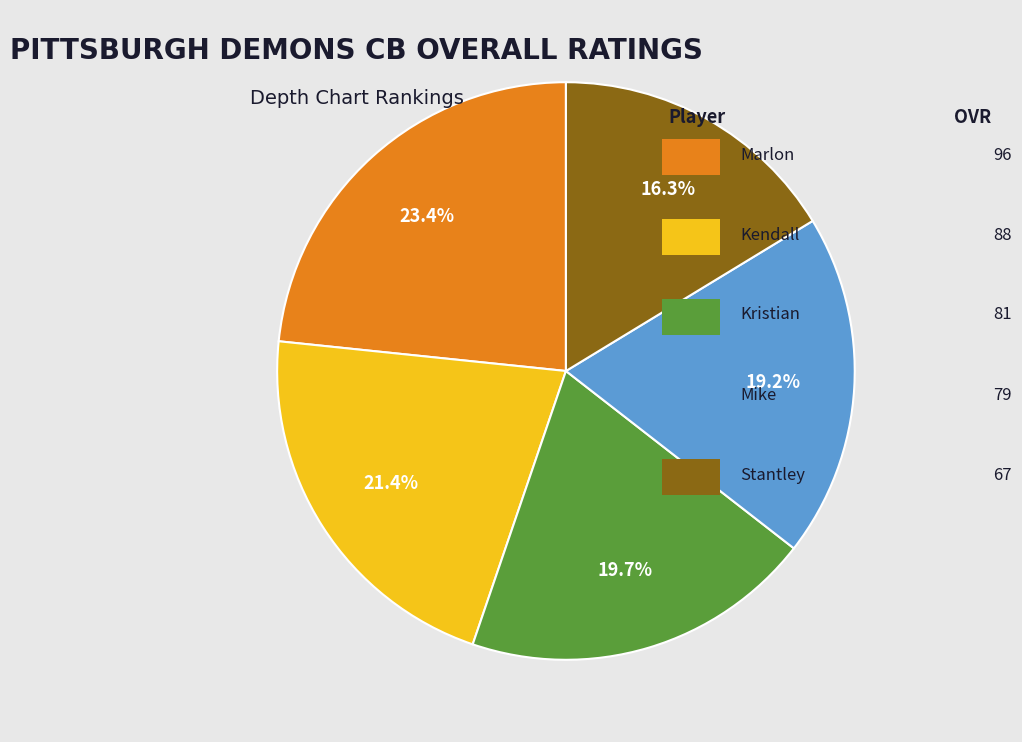

Does any single category account for the majority?

No